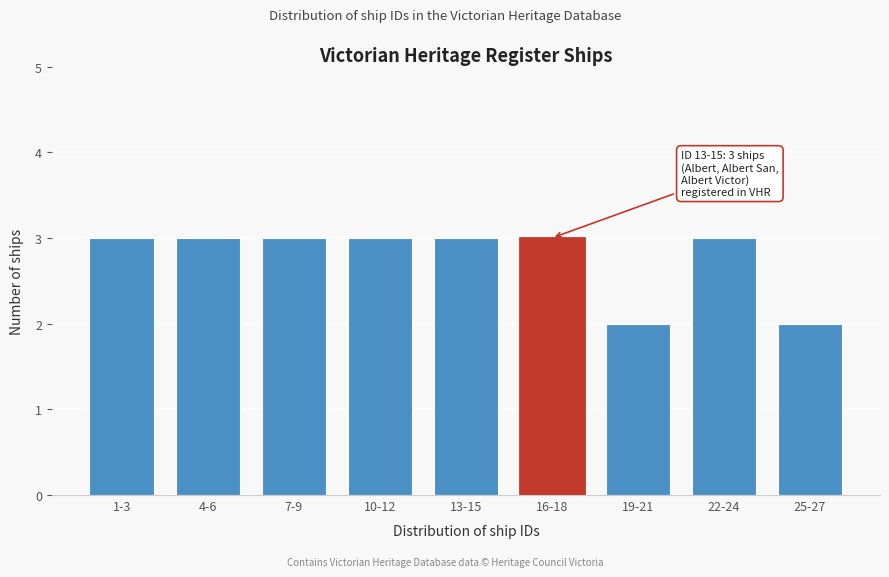

Reading right to left, transcribe all the data shown in this chart.

2	3	2	3	3	3	3	3	3